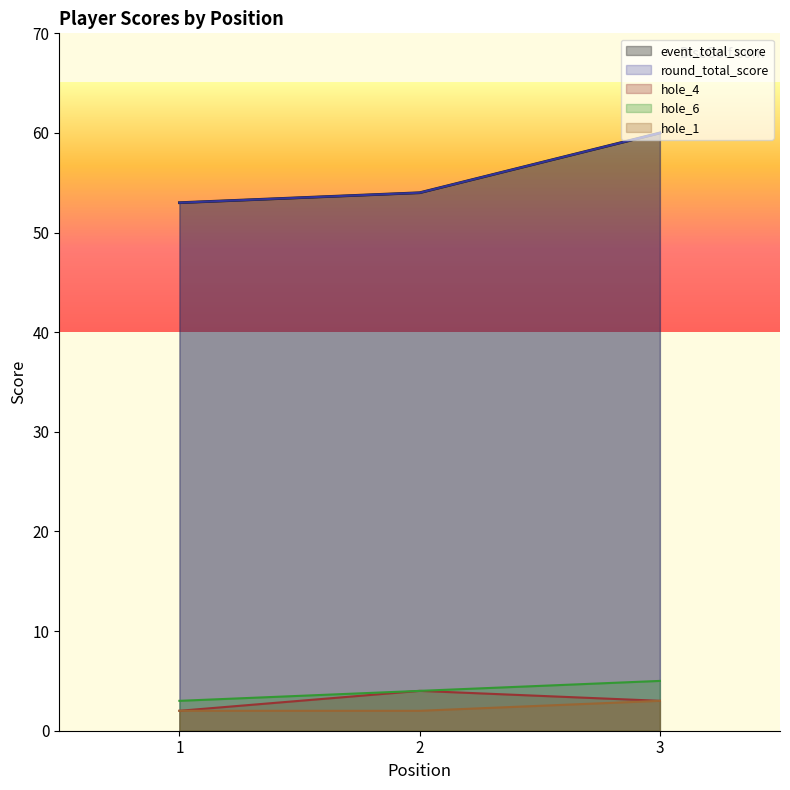

What is the spread (max minus min) of values at 3?

57